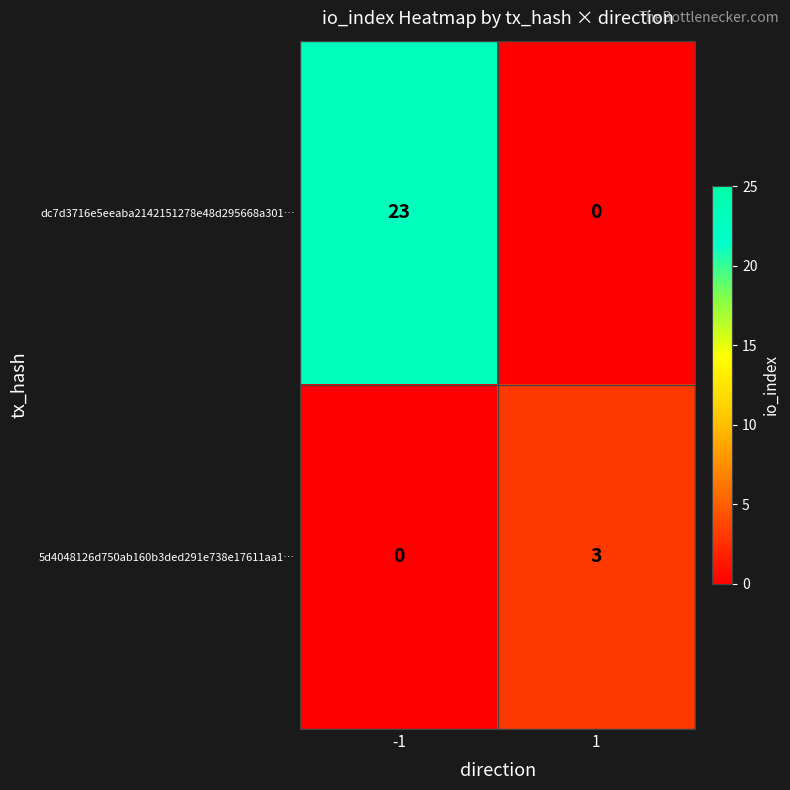

Reading left to right, what are all the values shown in this chart?

dc7d3716e5eeaba2142151278e48d295668a301…: -1=23	1=0
5d4048126d750ab160b3ded291e738e17611aa1…: -1=0	1=3